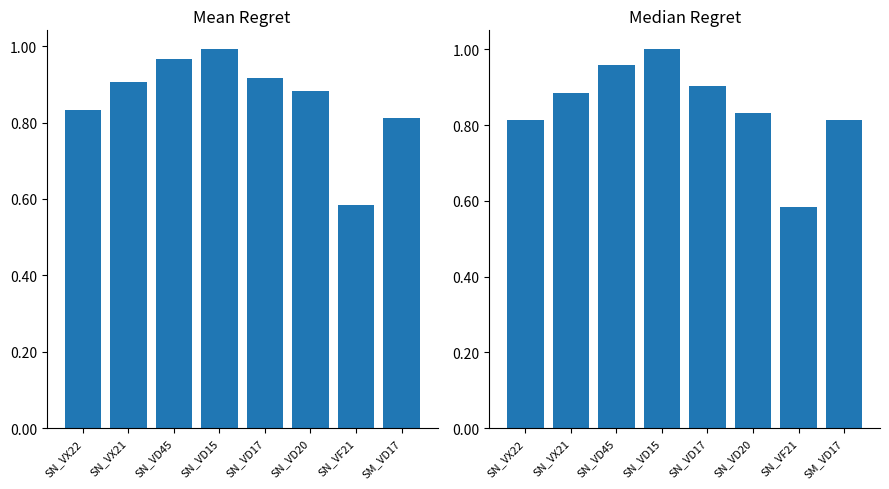

What is the label of the 8th bar from the left?

SM_VD17